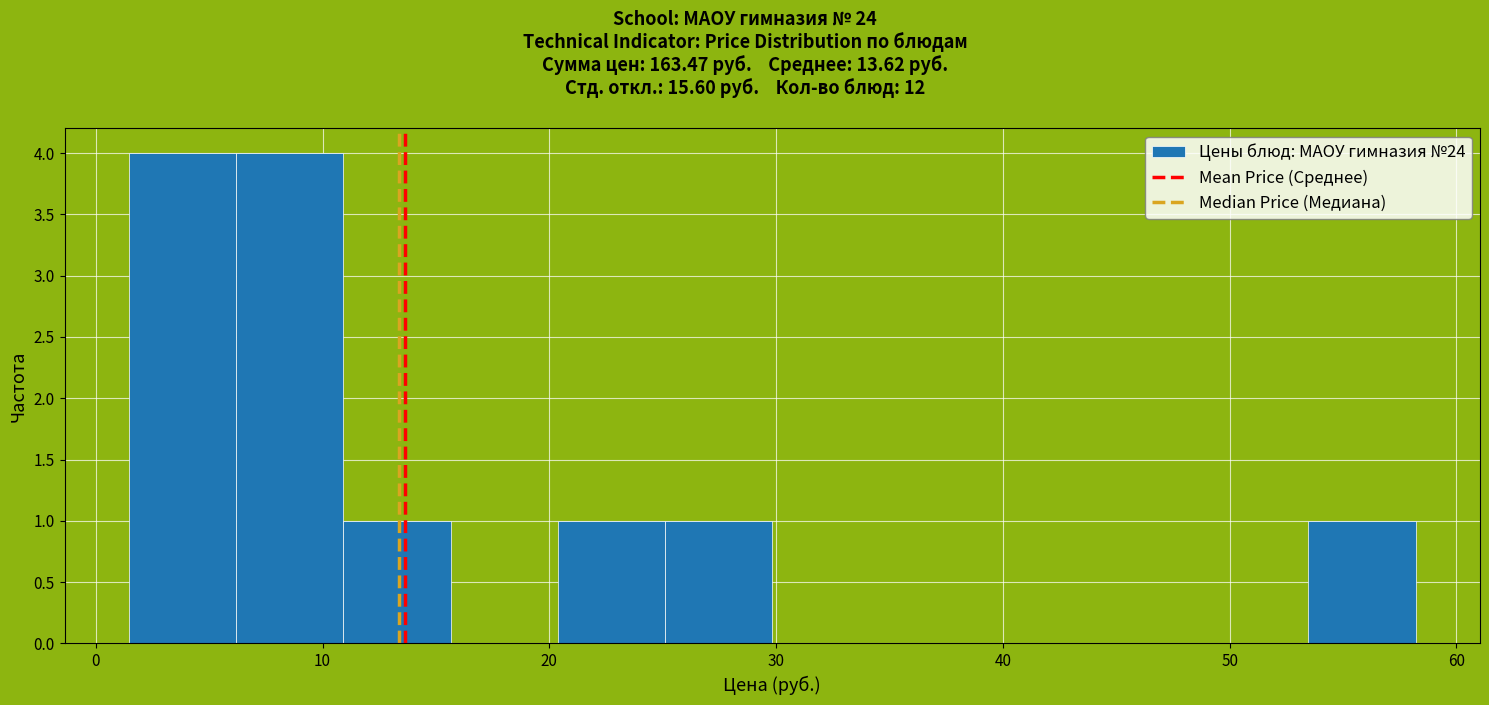

Reading left to right, list every bar in this chart as the range it spans on the x-axis followed by its height. Neither the bar edges nor the heights are printed on the chart, so give them approximately, as read against the axes.

1 to 6: 4
6 to 11: 4
11 to 16: 1
16 to 20: 0
20 to 25: 1
25 to 30: 1
30 to 35: 0
35 to 39: 0
39 to 44: 0
44 to 49: 0
49 to 53: 0
53 to 58: 1